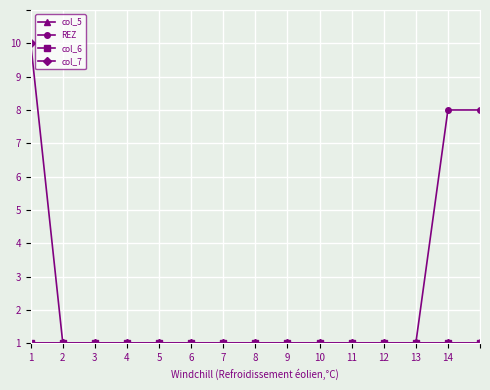

Does the chart have visible grid lines?

Yes